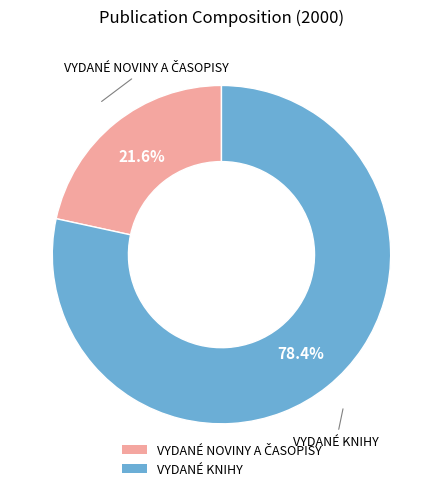

What is the largest slice in the pie chart?

VYDANÉ KNIHY